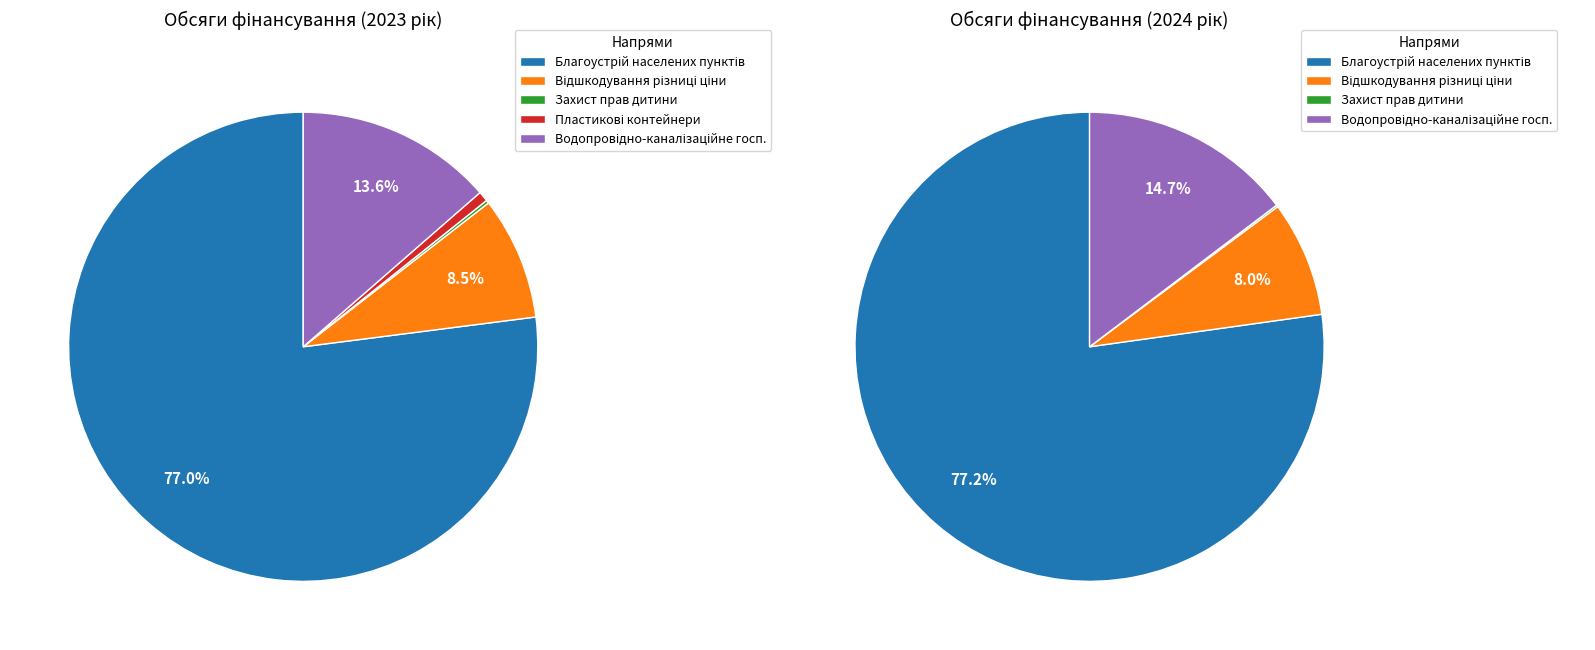

To the nearest percent, what is the average slice percentage?

20%